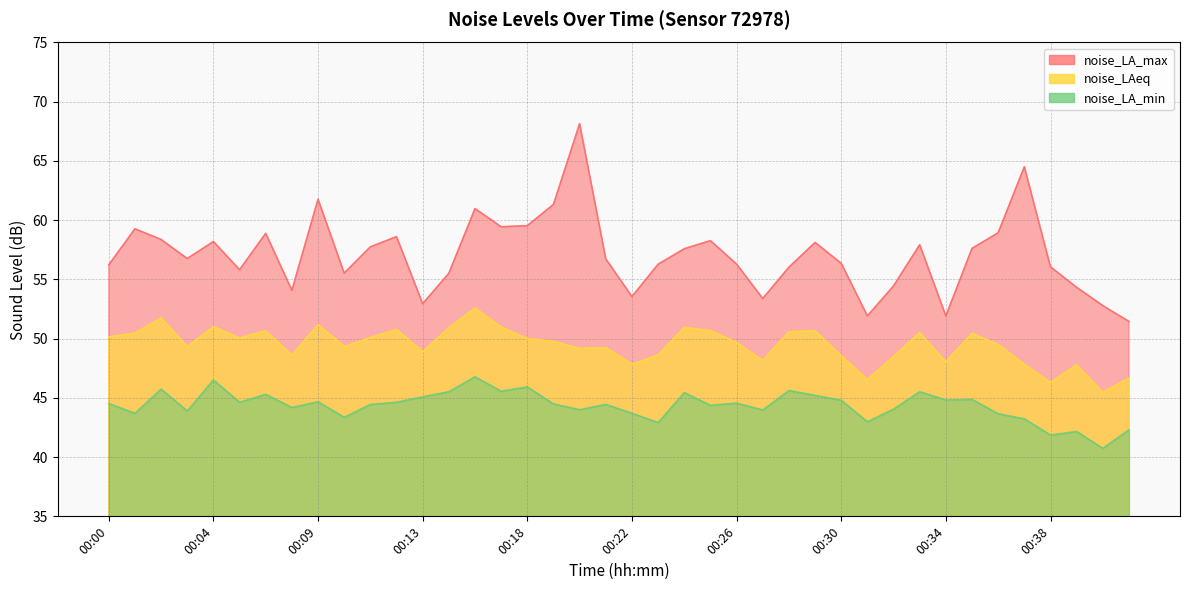

Which series has the widest spread of values?

noise_LA_max